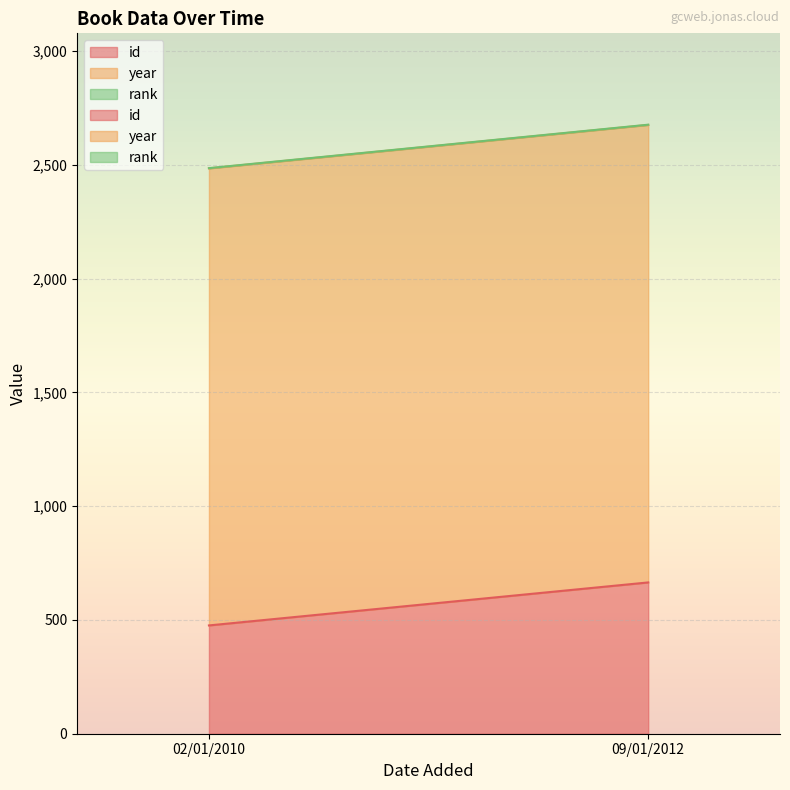

Rank the categories by year value from highest to lowest.

09/01/2012, 02/01/2010